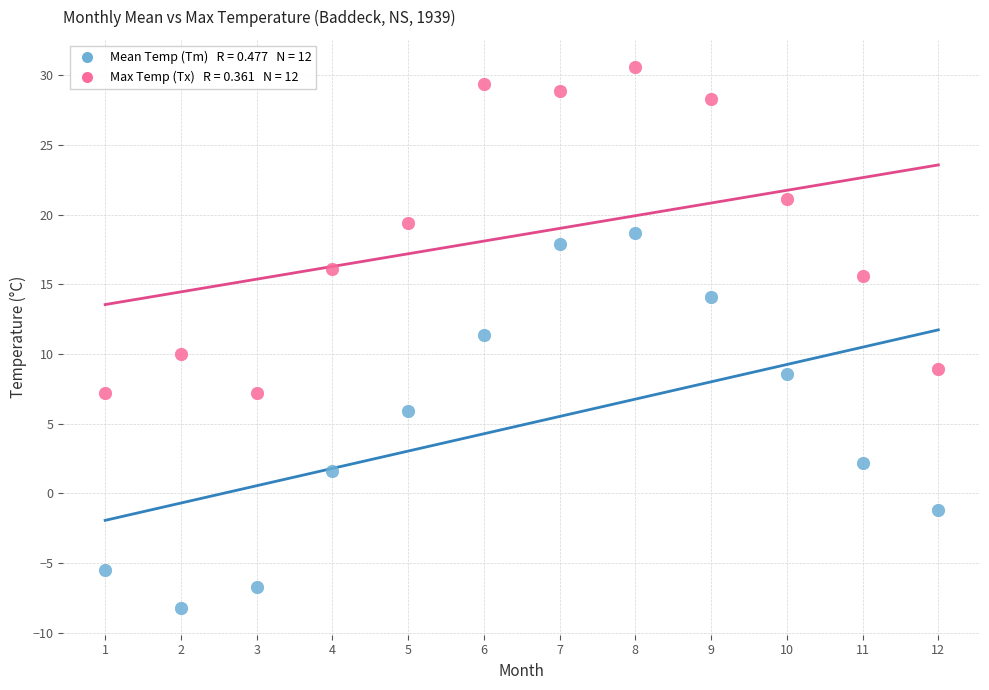

Across all data points, what is the range of X values (max minus min)?

11.0